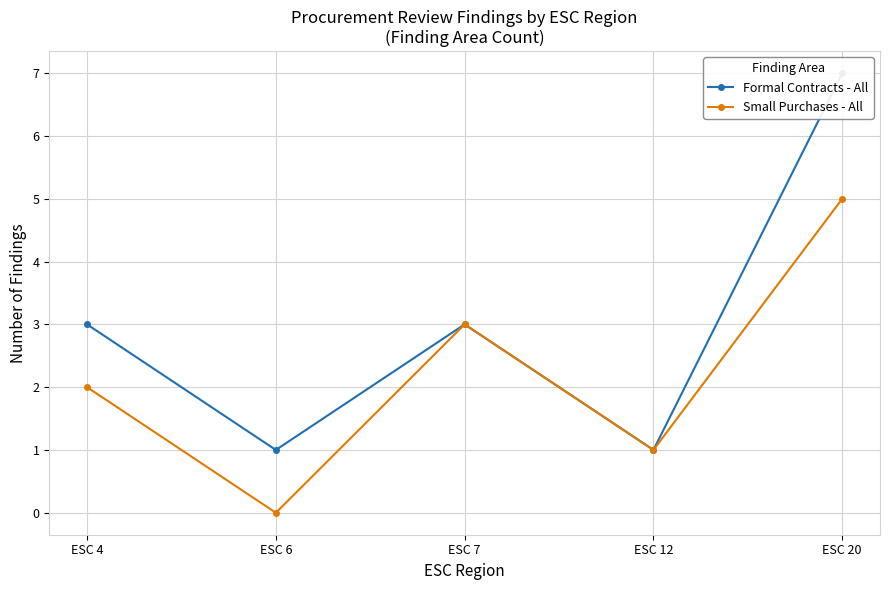

Reading left to right, what are all the values shown in this chart?

Formal Contracts - All: 3	1	3	1	7
Small Purchases - All: 2	0	3	1	5